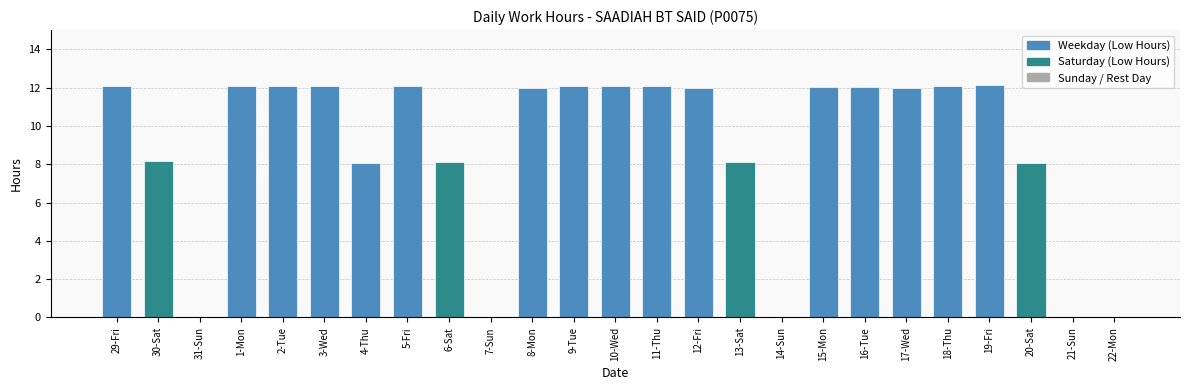

What is the maximum value shown in the chart?

12.1